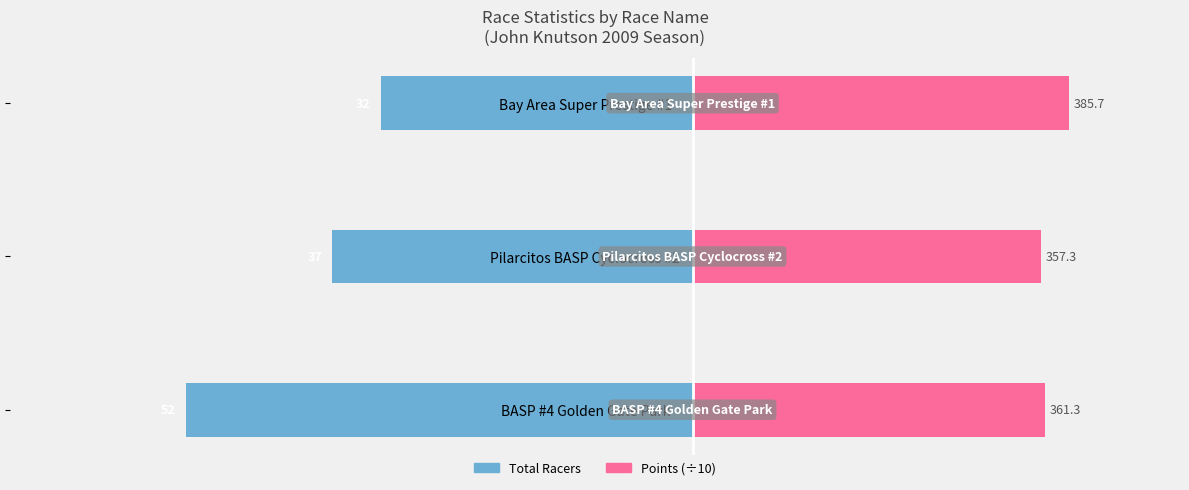

How many bars are there in each group?

2